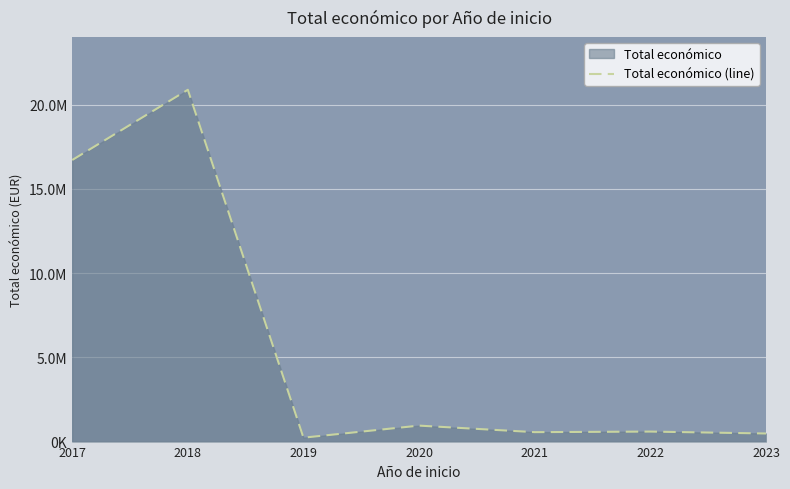

Is it true that the value at 2022 is 593713?

True